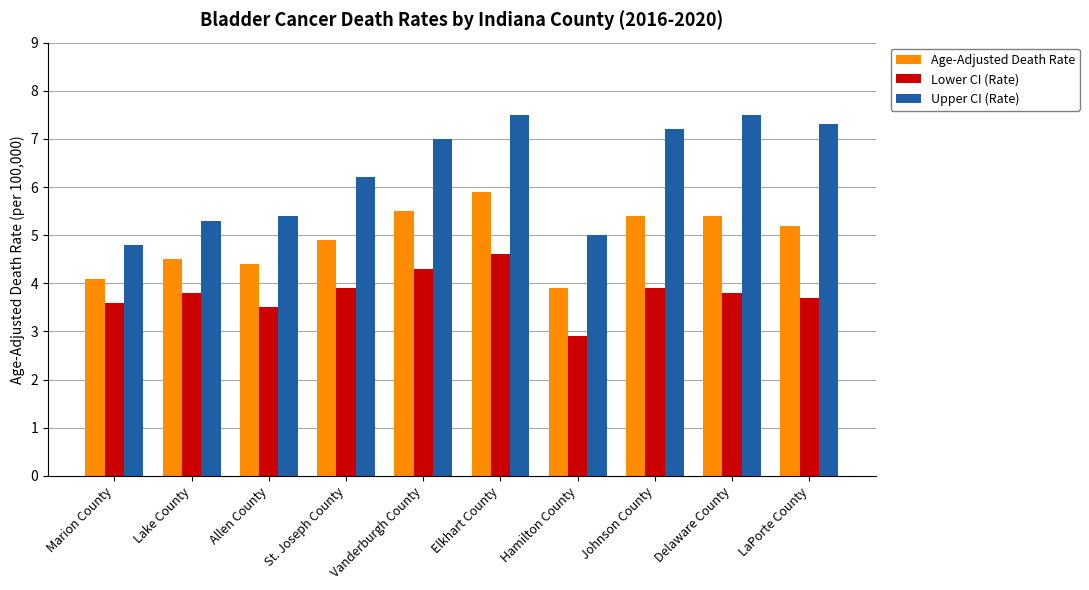

What is the difference between the maximum and minimum values in the Age-Adjusted Death Rate series?

2.0